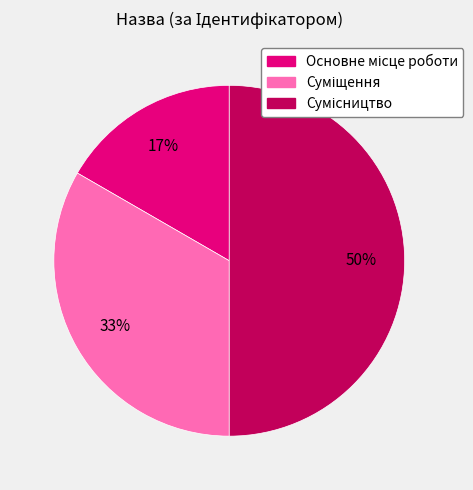

To the nearest percent, what is the average slice percentage?

33%